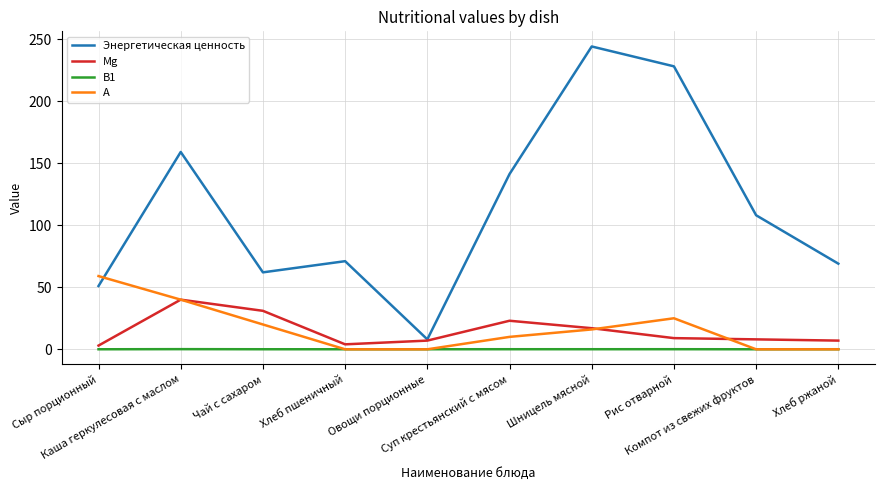

What is the sum of all Mg values?

149.0